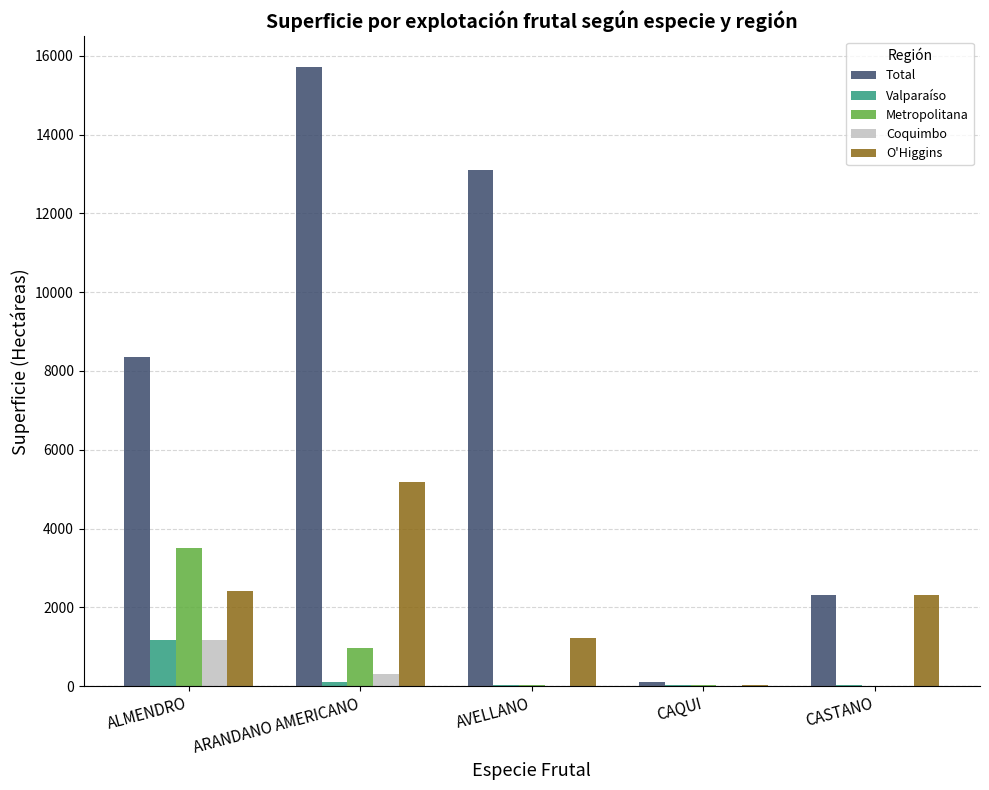

Between AVELLANO and CAQUI, which series saw the biggest shift?

Total